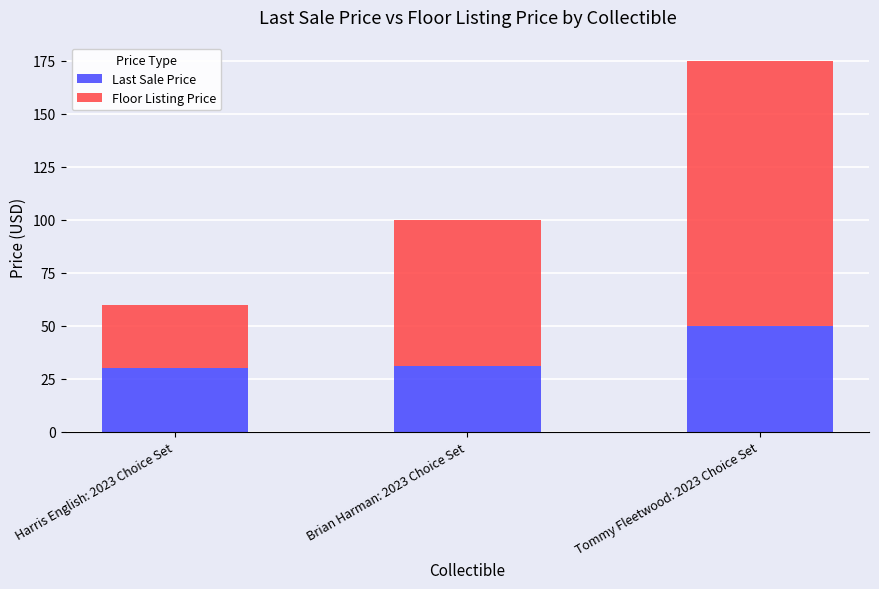

At which category is the sum across all series the highest?

Tommy Fleetwood: 2023 Choice Set